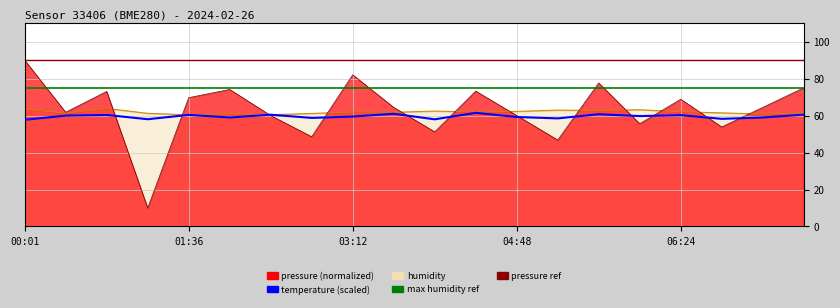

Is it true that temperature equals 87.6 at 03:36?

False